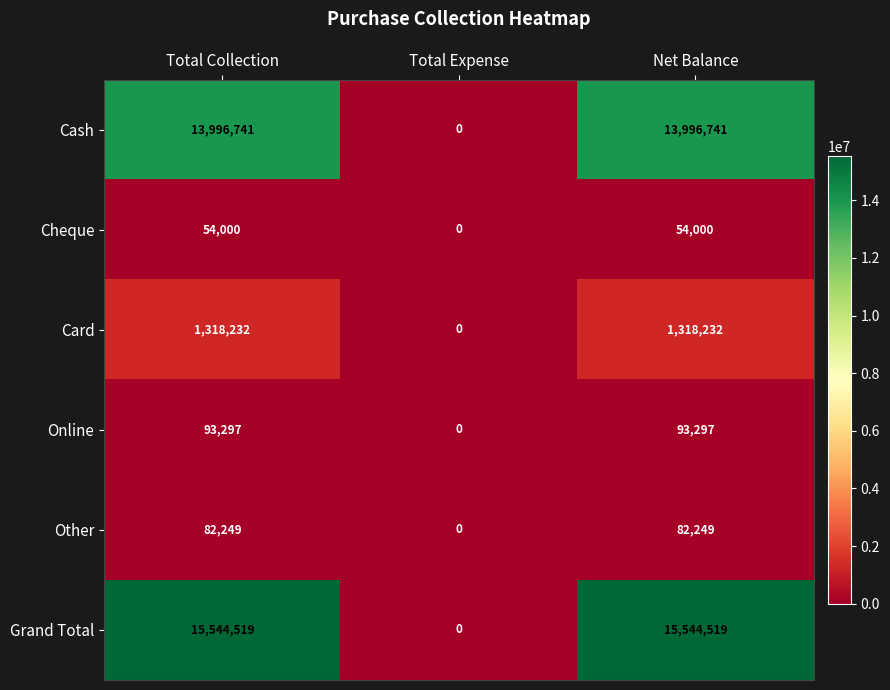

What is the difference between the highest and lowest values at Net Balance?

15490519